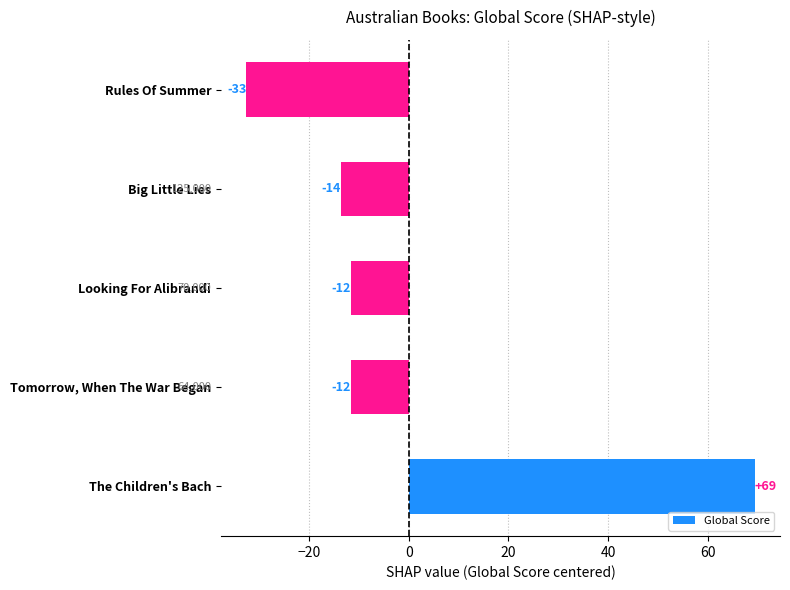

Does the chart contain any negative values?

Yes